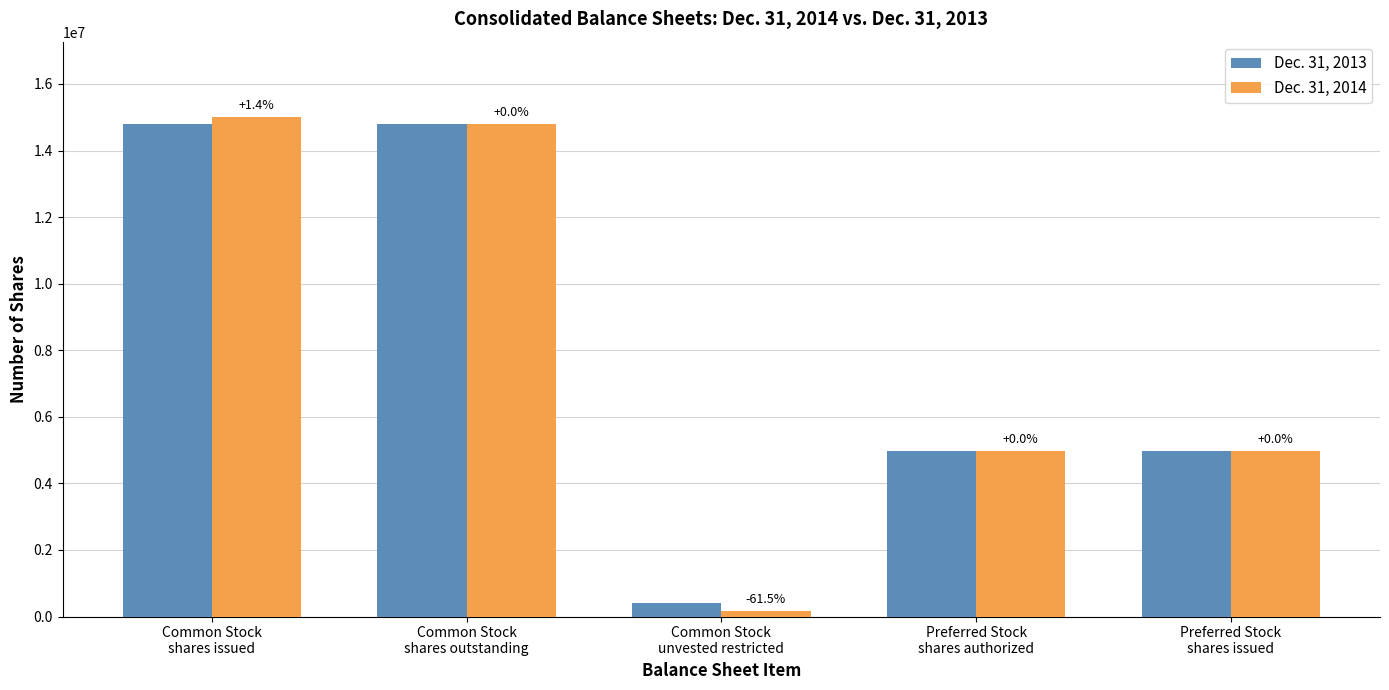

Reading left to right, what are all the values shown in this chart?

Dec. 31, 2013: Common Stock
shares issued=14809705	Common Stock
shares outstanding=14809705	Common Stock
unvested restricted=411126	Preferred Stock
shares authorized=4983557	Preferred Stock
shares issued=4983557
Dec. 31, 2014: Common Stock
shares issued=15017219	Common Stock
shares outstanding=14809705	Common Stock
unvested restricted=158438	Preferred Stock
shares authorized=4983557	Preferred Stock
shares issued=4983557